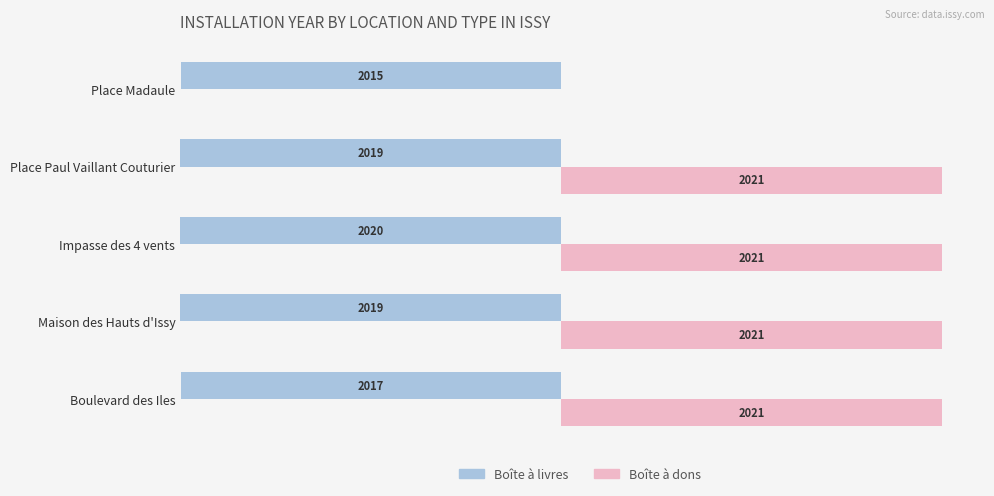

How many bars are there in each group?

2